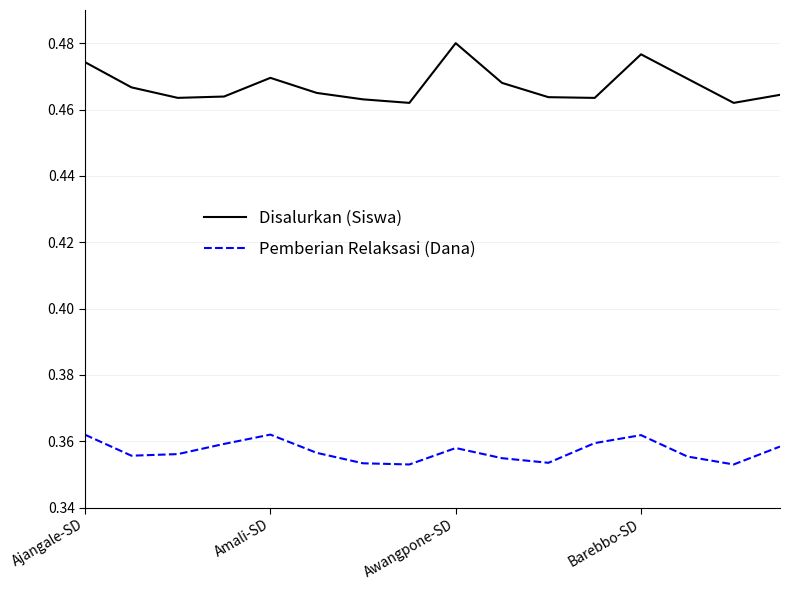

True or false: Disalurkan (Siswa) and Pemberian Relaksasi (Dana) cross at least once.

False